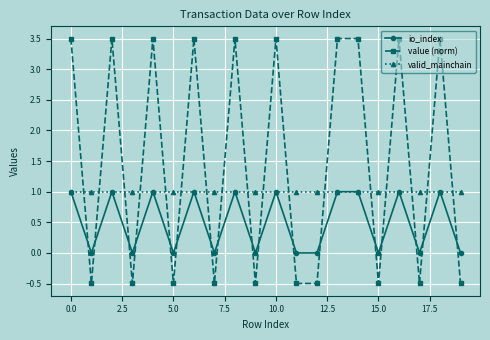

What is the value of the io_index point at the 3rd from the left?

1.0